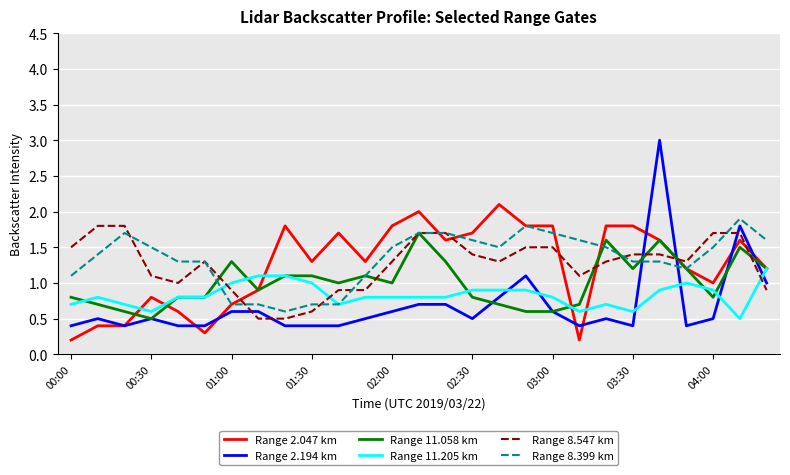

True or false: Range 8.547 km and Range 2.047 km cross at least once.

True